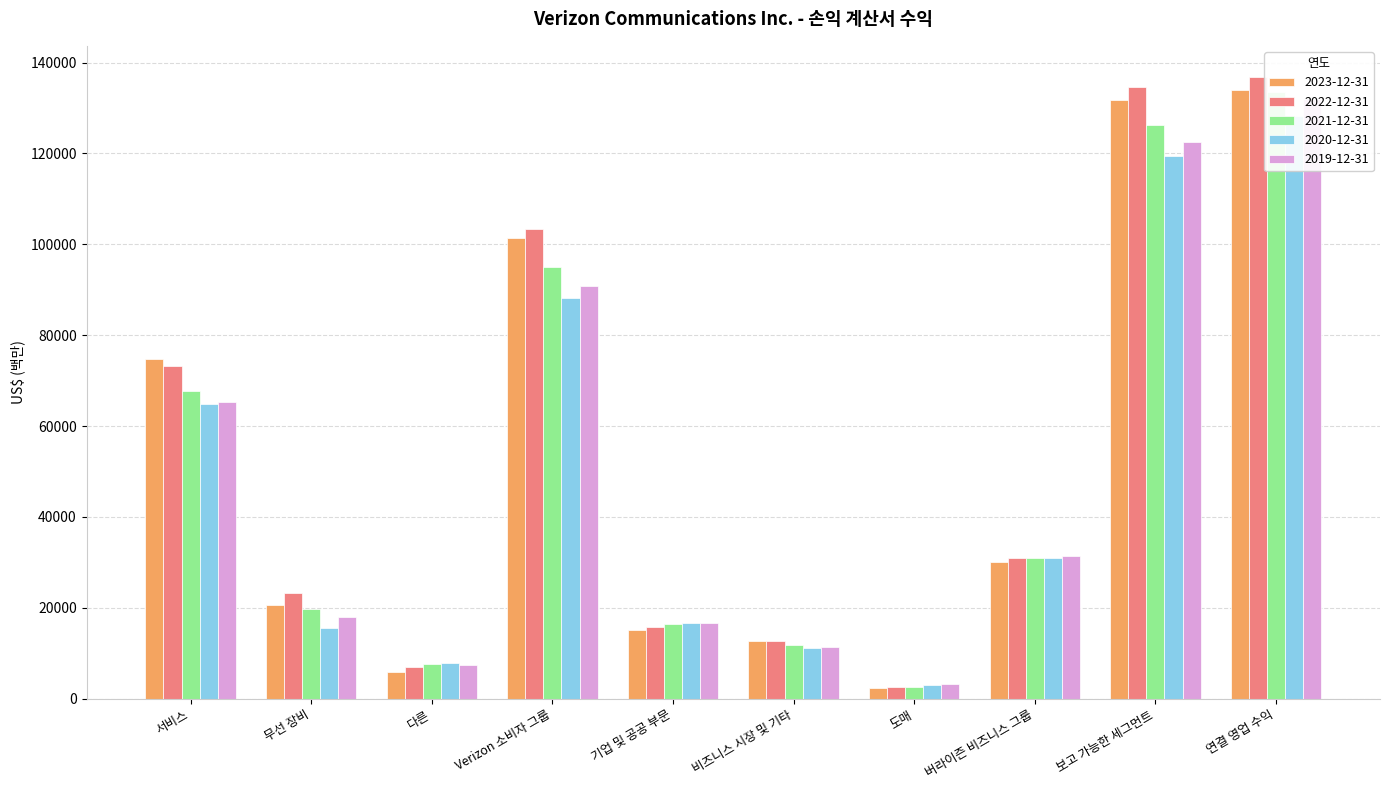

What is the label of the 9th bar from the right?

무선 장비